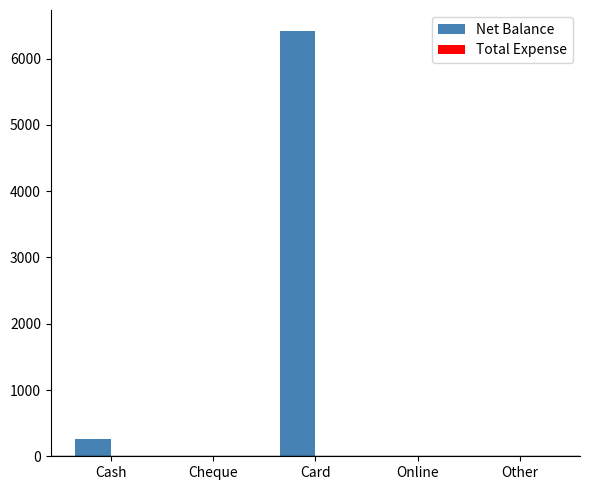

Which category has the highest value across all series?

Card